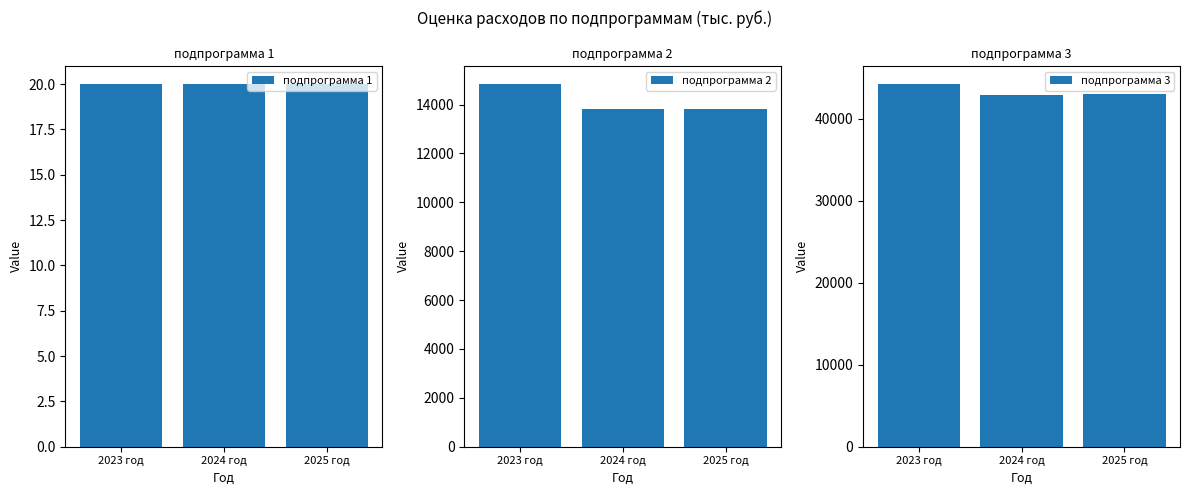

Between 2024 год and 2023 год, which is larger?

2024 год